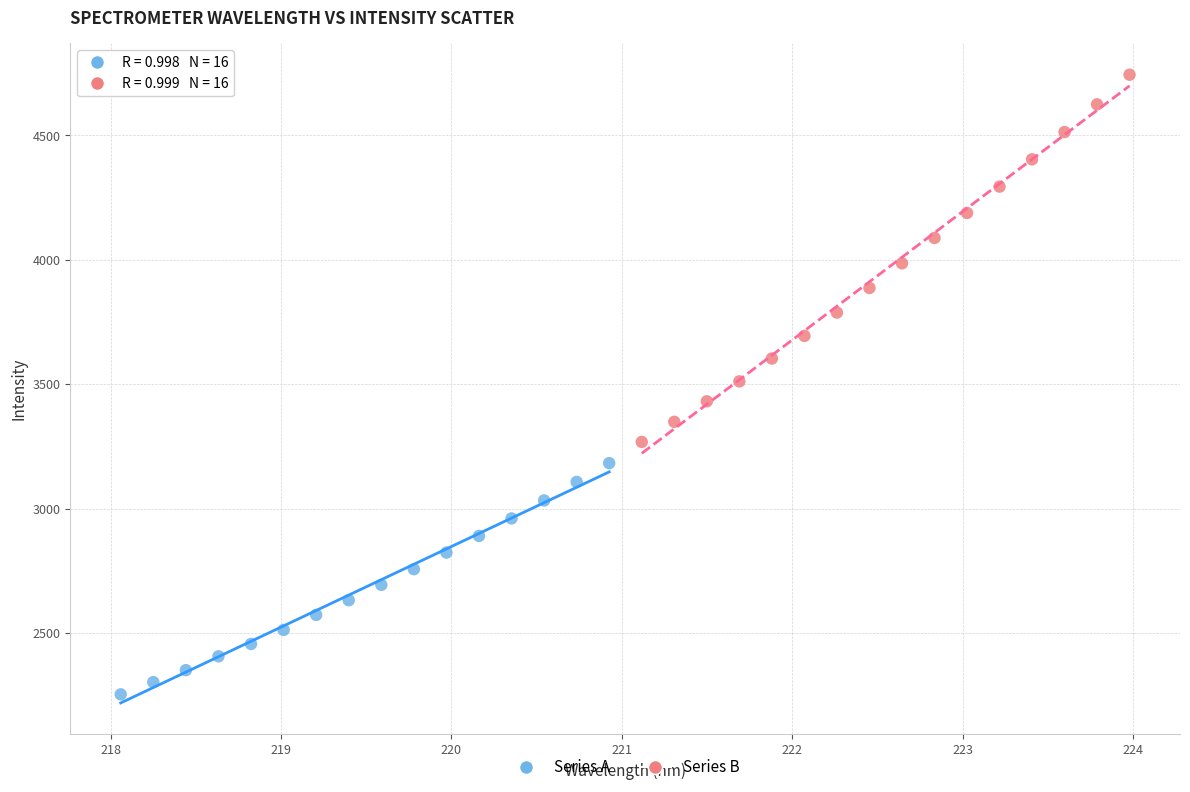

Which series reaches the minimum Y coordinate?

Series A